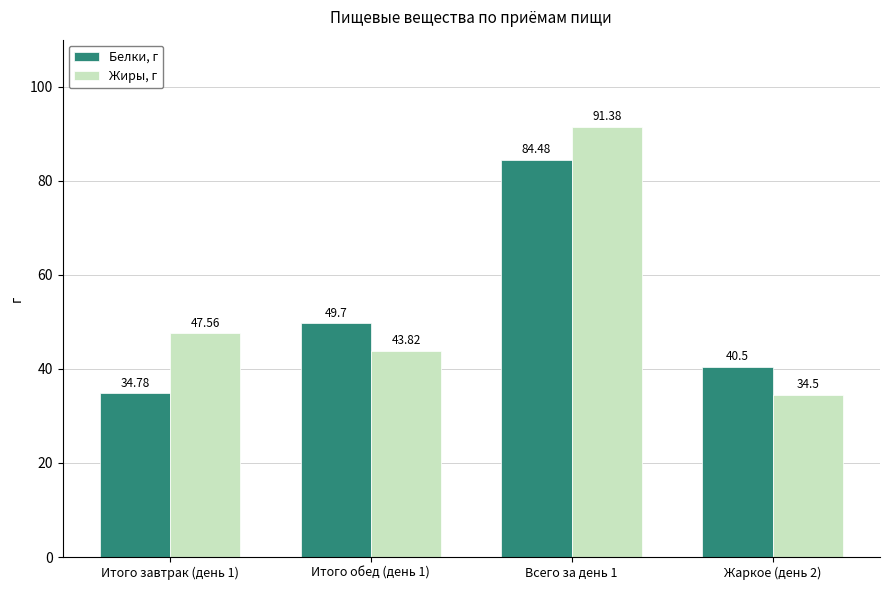

How many data points in Жиры, г are above 47?

2